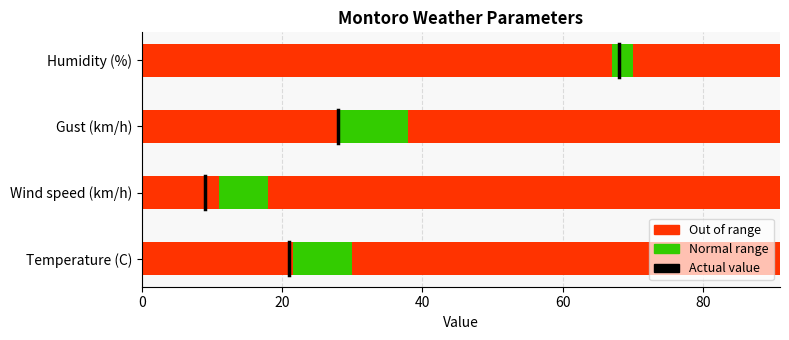

Between 0 and 20, which is larger?

20